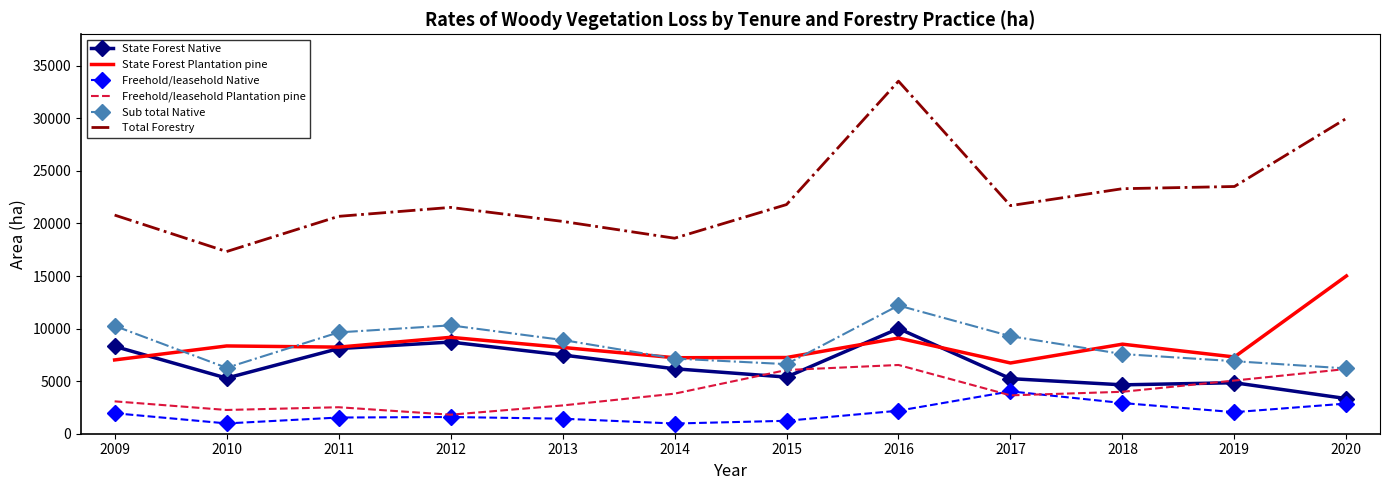

What is the greatest value displayed?

33540